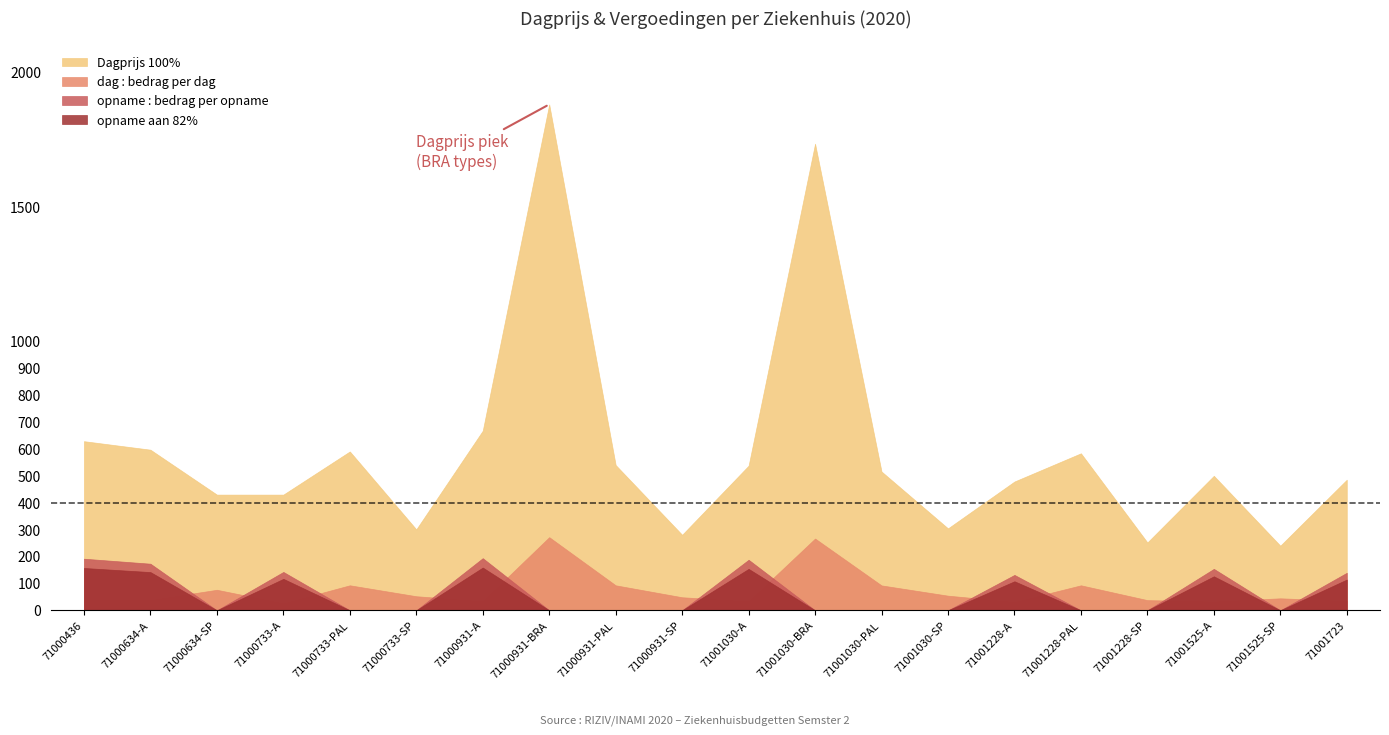

True or false: opname : bedrag per opname has more than 2 interior local peaks.

True